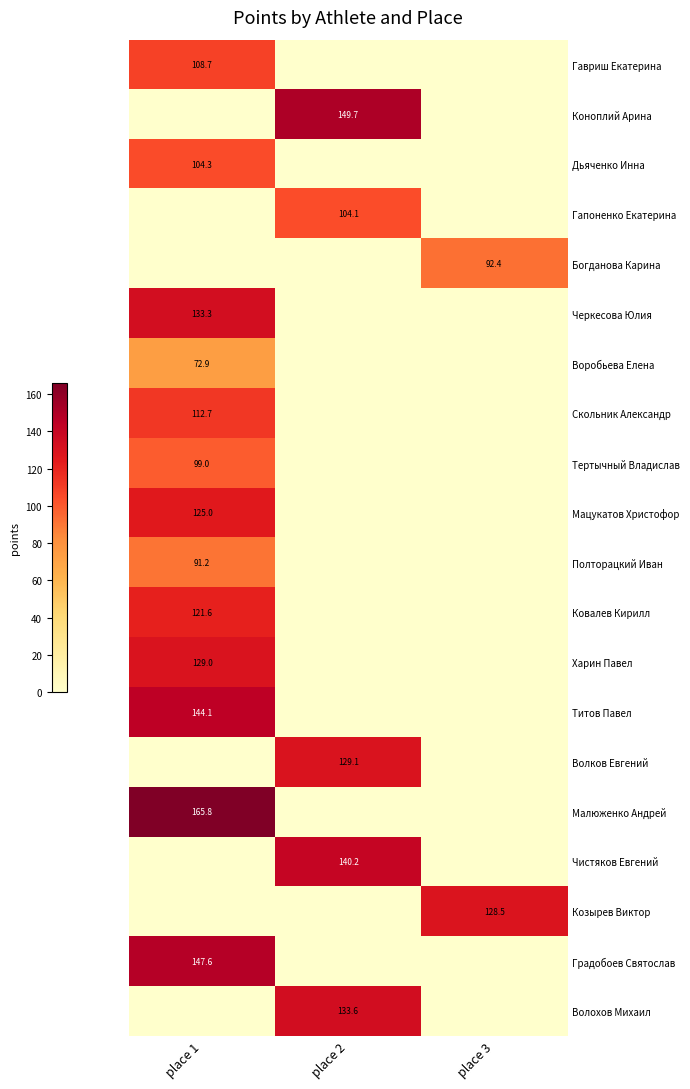

At which category does the chart reach its minimum across all series?

place 2